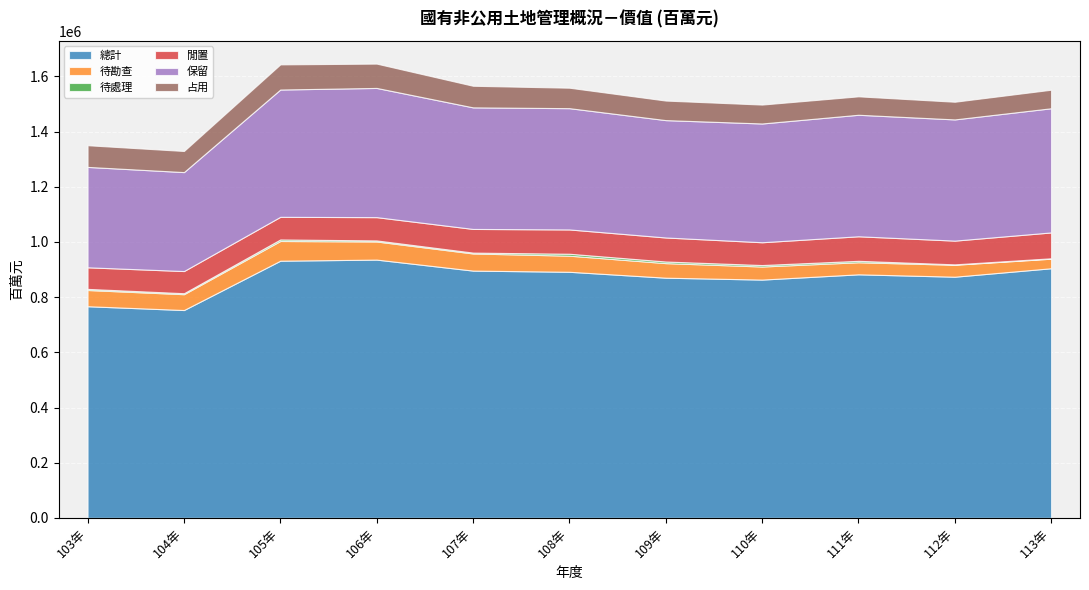

How many lines are shown in the chart?

6